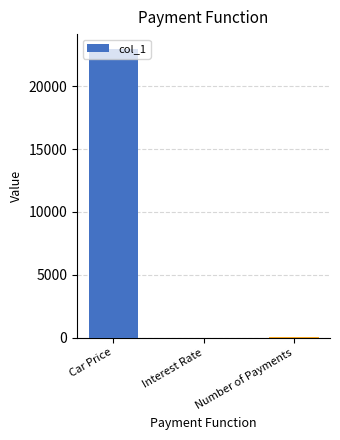

What is the sum of all values?

23060.0